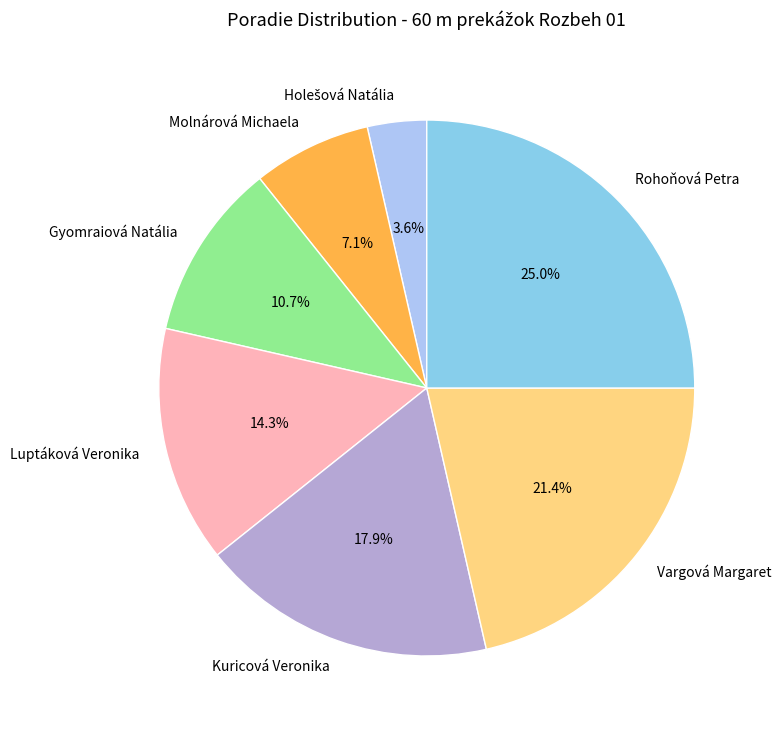

Between Gyomraiová Natália and Kuricová Veronika, which is larger?

Kuricová Veronika